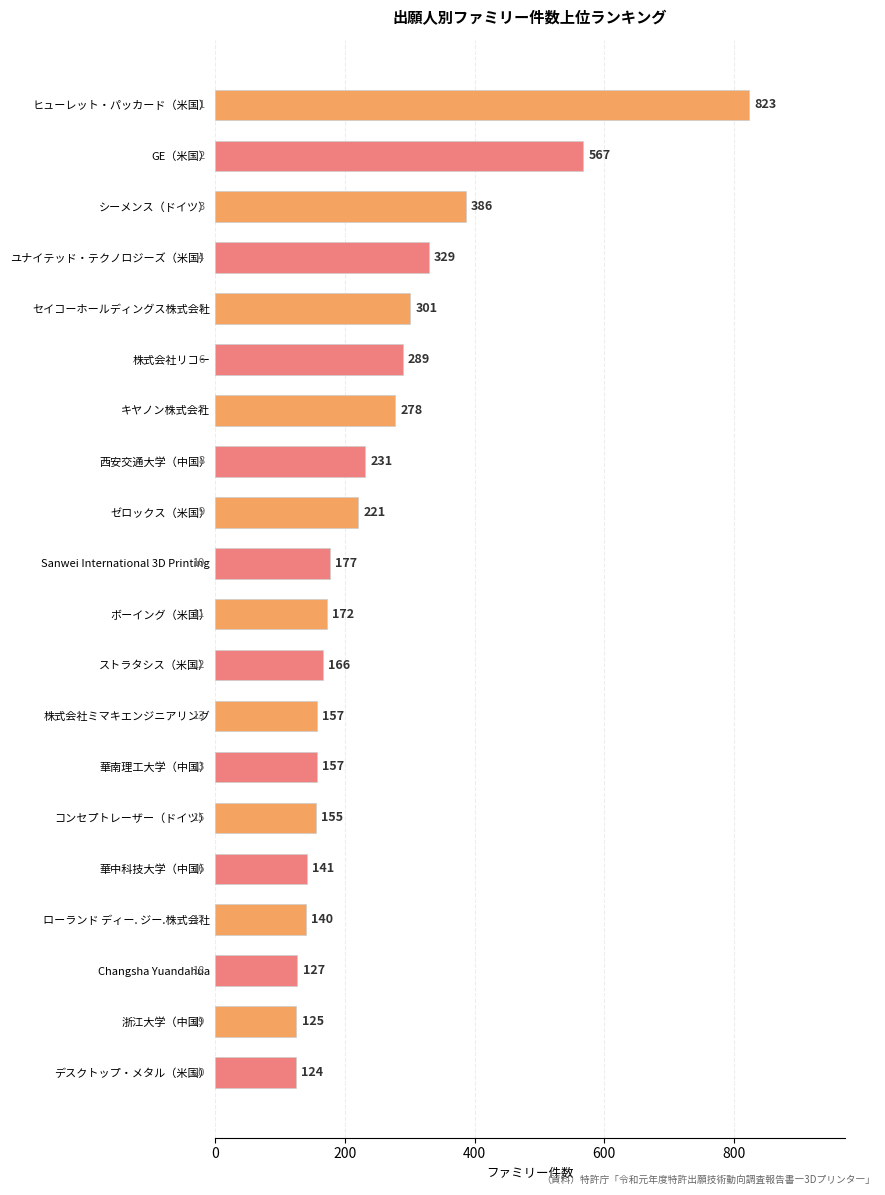

True or false: the data shows 141 at 華中科技大学（中国）.

True